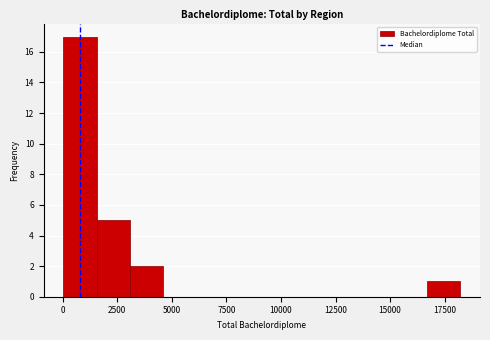

Around what value on the x-axis is the tallest bar? Give the approximate position of its centre, as read against the axis.

1000